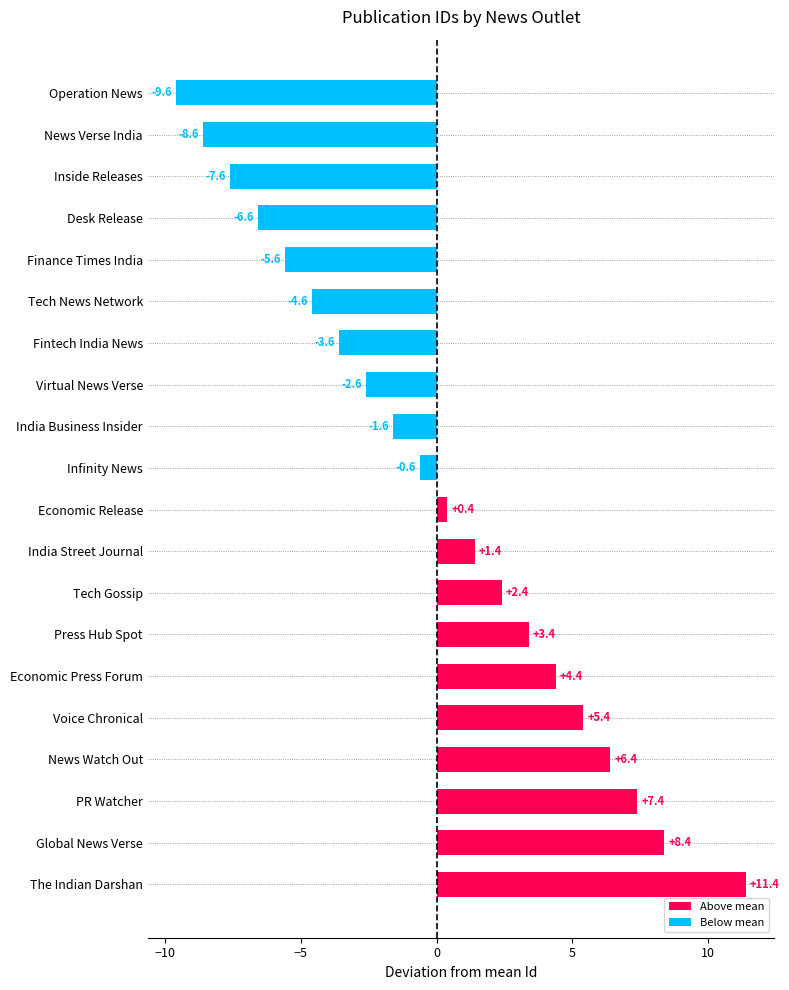

Reading left to right, what are all the values shown in this chart?

Above mean: 0.0	0.0	0.0	0.0	0.0	0.0	0.0	0.0	0.0	0.0	0.4	1.4	2.4	3.4	4.4	5.4	6.4	7.4	8.4	11.4
Below mean: -9.6	-8.6	-7.6	-6.6	-5.6	-4.6	-3.6	-2.6	-1.6	-0.6	0.0	0.0	0.0	0.0	0.0	0.0	0.0	0.0	0.0	0.0